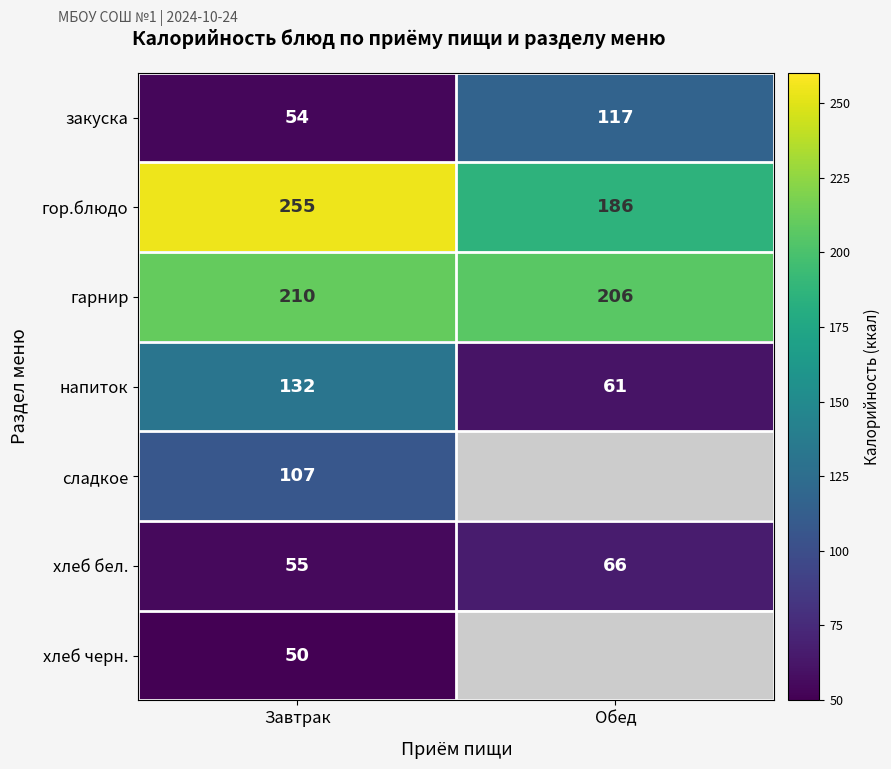

The value of напиток at Завтрак is 30. True or false?

False